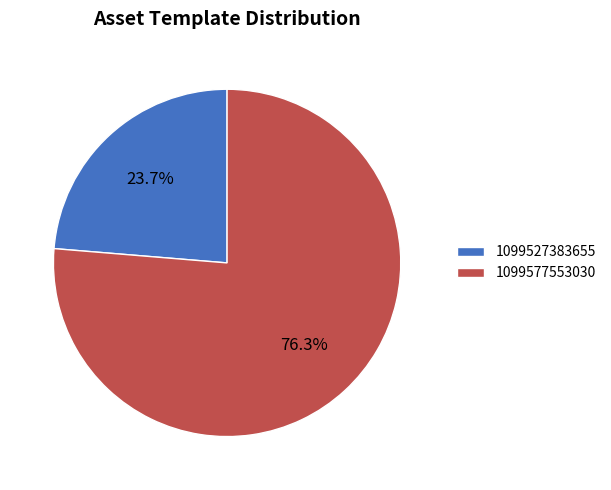

Is it true that 1099577553030 is 76% of the pie?

True